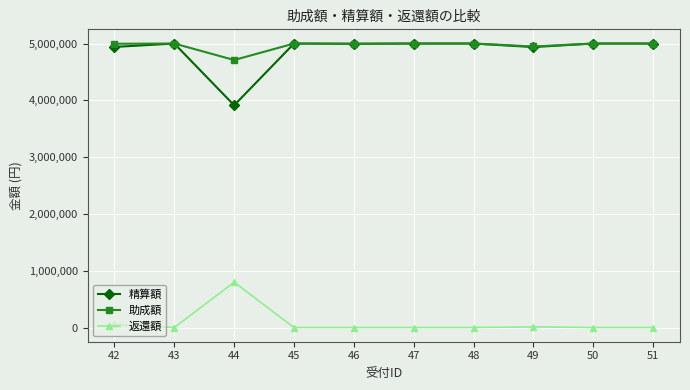

At which category does 返還額 reach its first local peak?

44